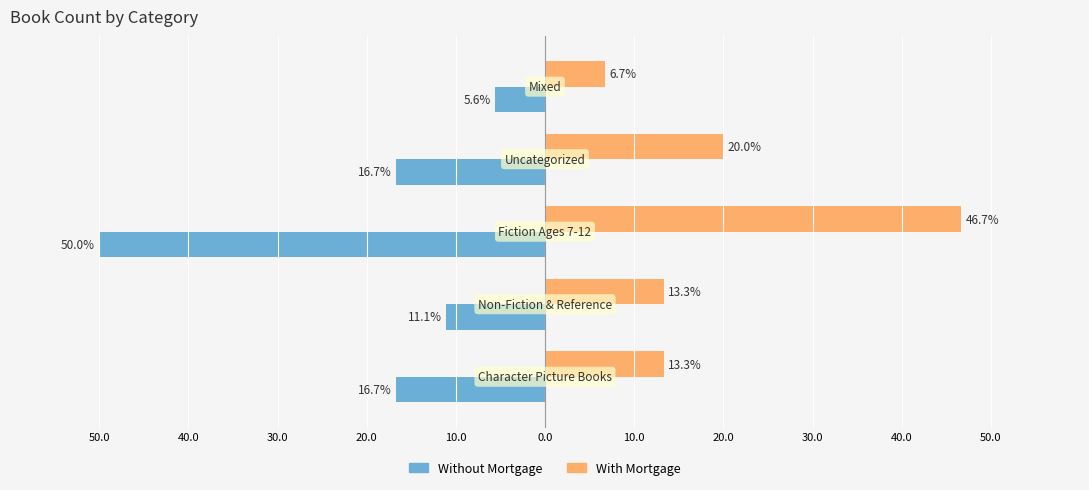

What are all the series names shown in the legend?

Without Mortgage, With Mortgage